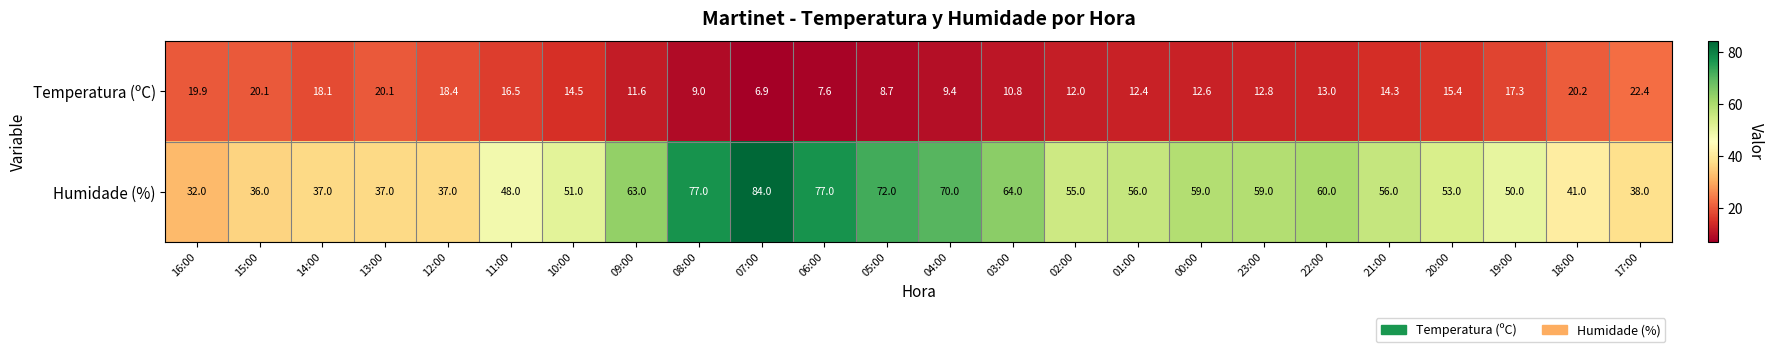

At which label does Temperatura (ºC) first exceed 14?

16:00